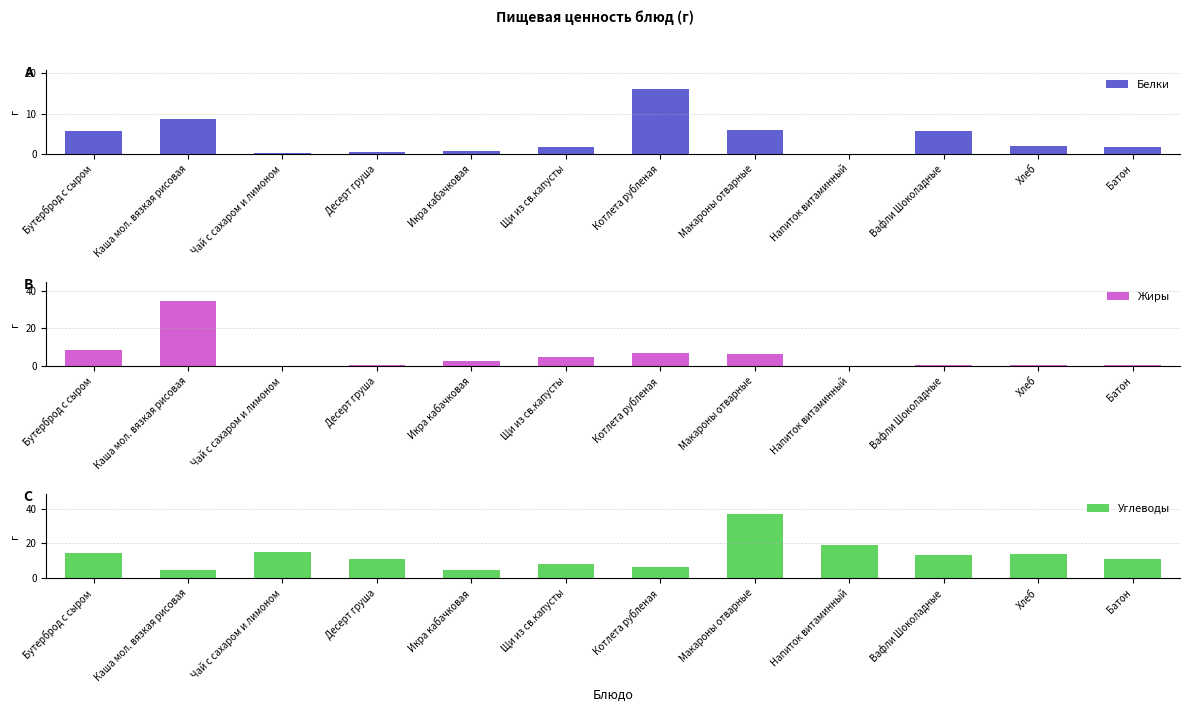

What is the total value across all series at Бутерброд с сыром?

28.5